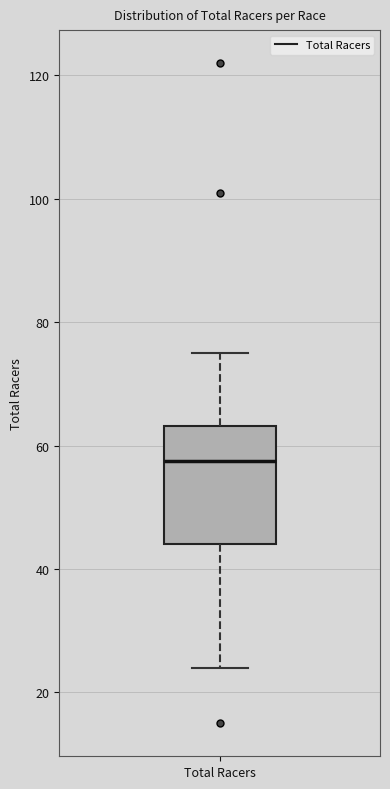

Transcribe this box plot: give where the median line is, the range the box spans, and where the two whiskers end, as read against the y-axis. The values are not printed on the chart, so give them approximately, as read against the axis.

median 58, box 44 to 64, whiskers 24 to 76